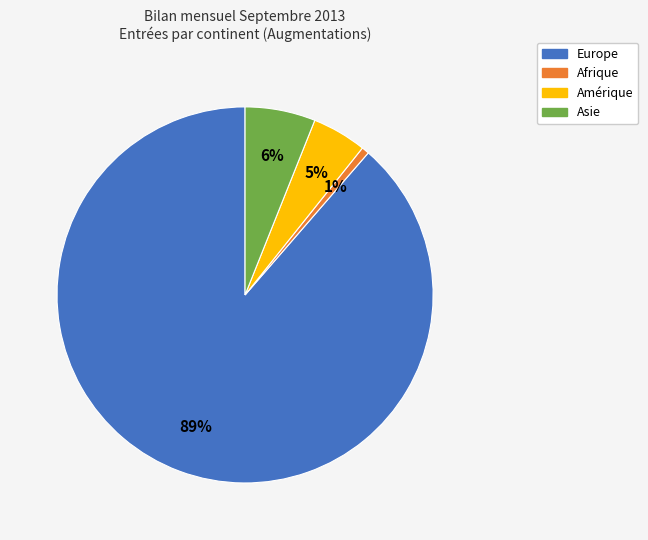

Rank the categories by value from lowest to highest.

Afrique, Amérique, Asie, Europe